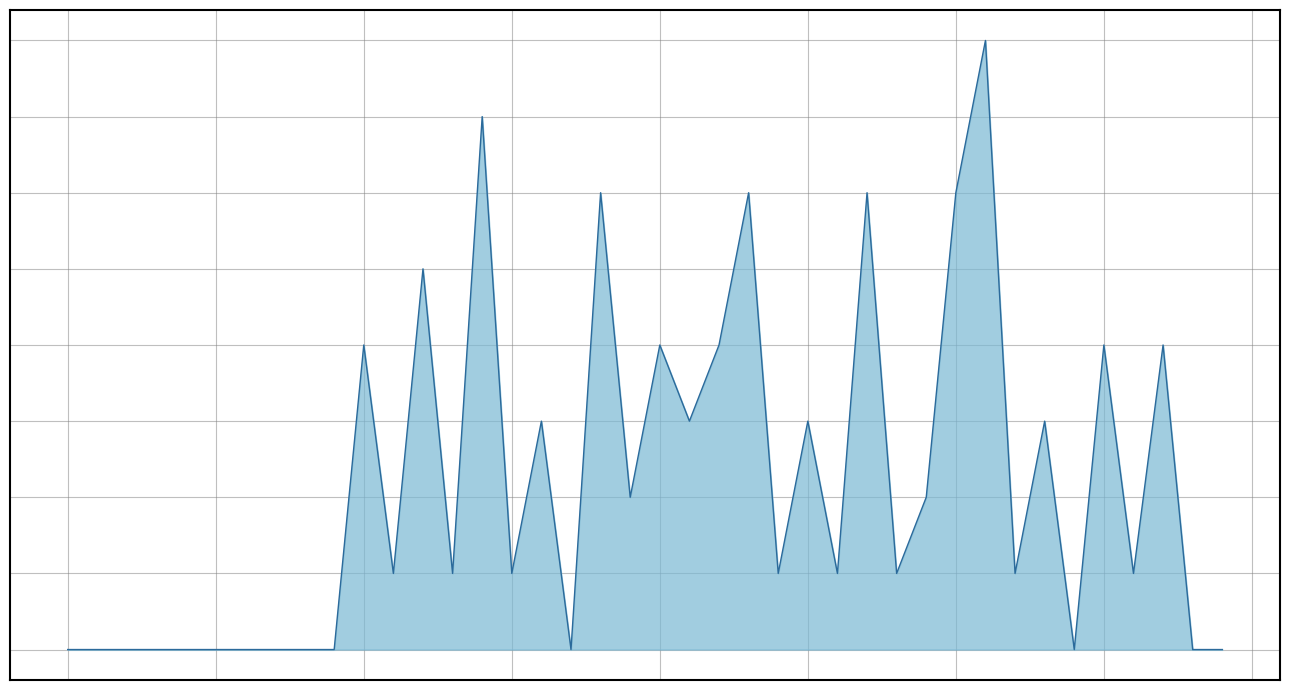

How many lines are shown in the chart?

1